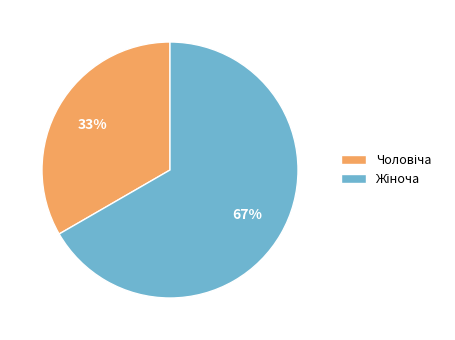

Is there any slice that represents more than half of the pie?

Yes